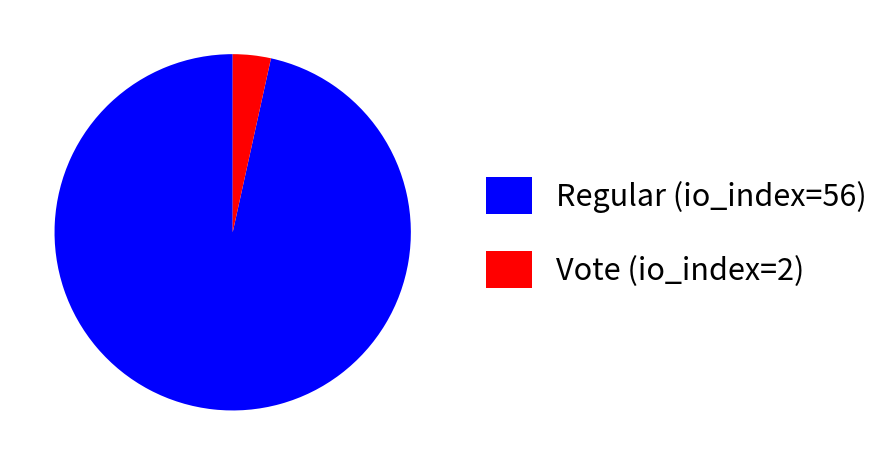

What is the smallest slice in the pie chart?

Vote (io_index=2)